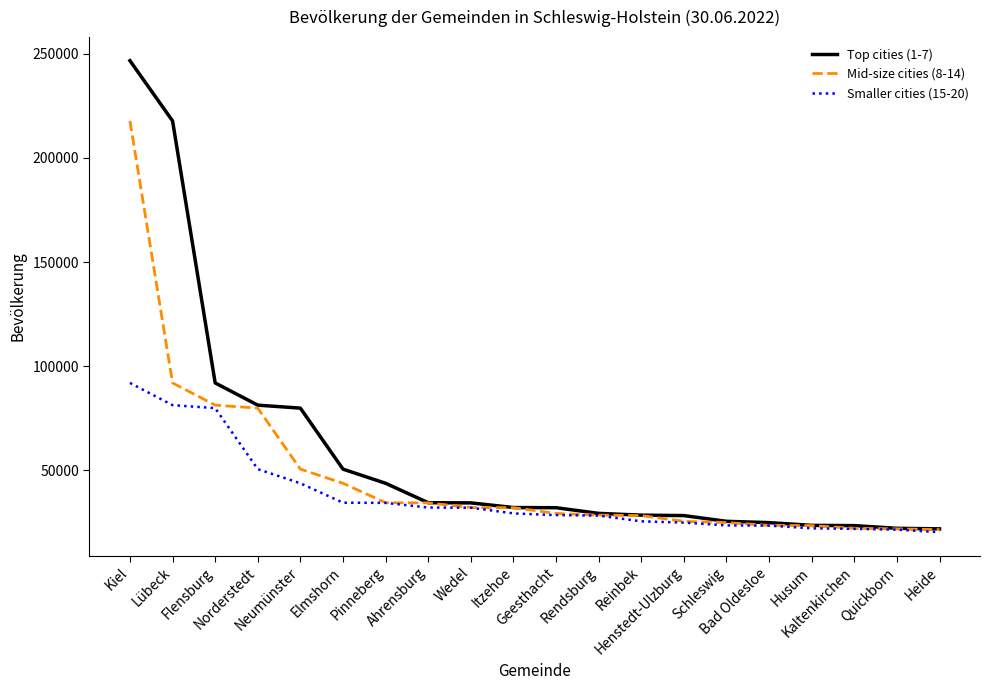

Which series has the largest total across all categories?

Top cities (1-7)